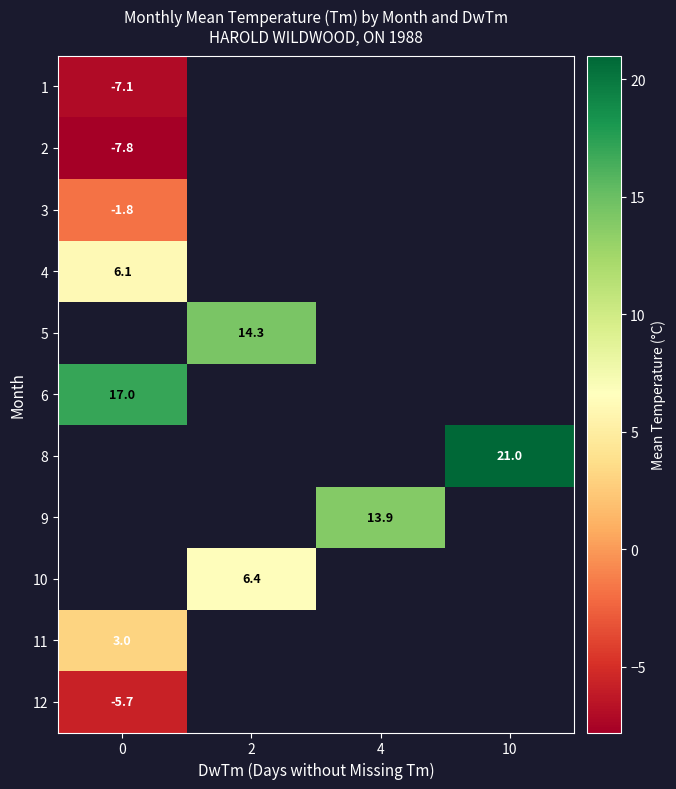

What is the highest value of the row_0 series?

-7.1